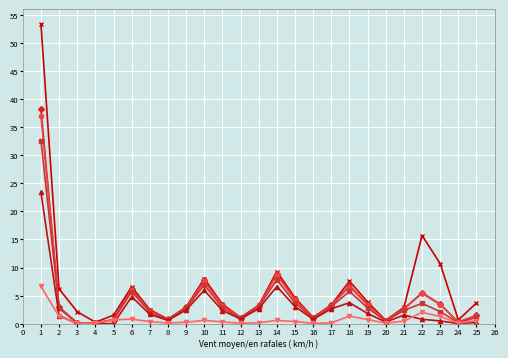

What is the greatest value displayed?

53.4